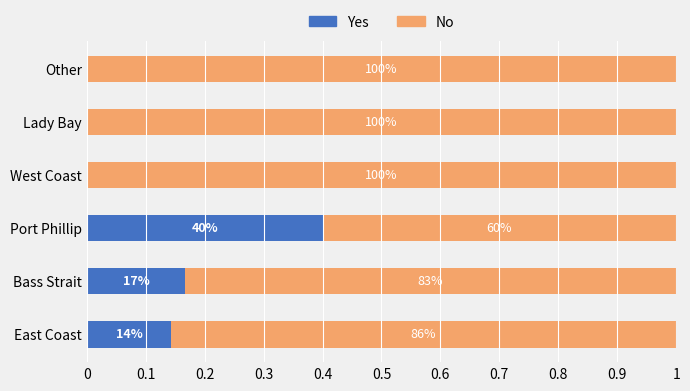

How many values in Yes are above zero?

3